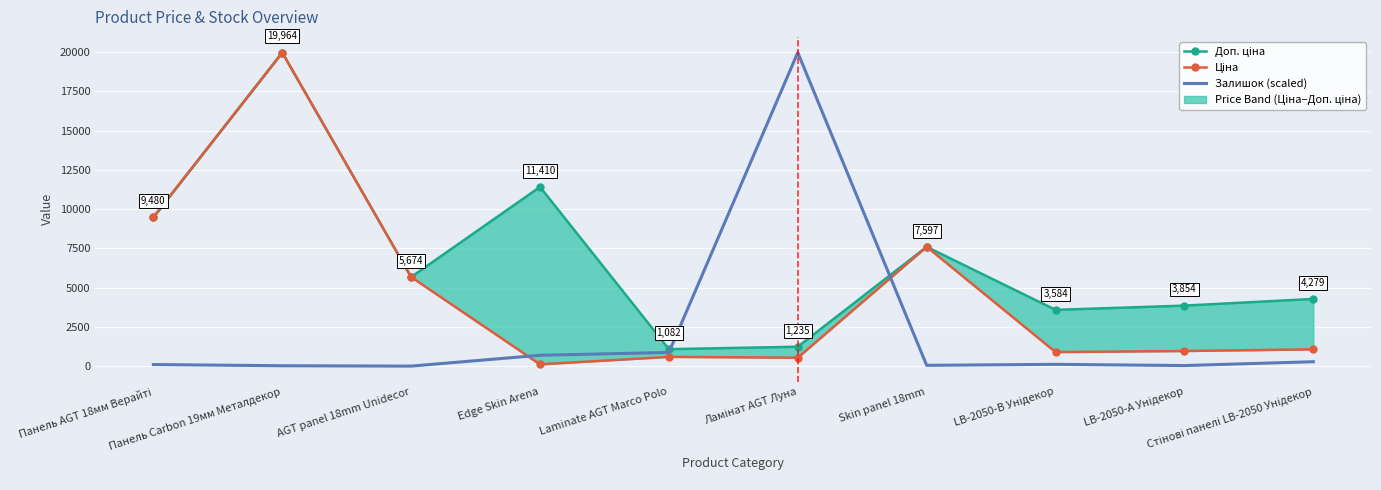

How many interior local peaks does the Залишок (scaled) series have?

2